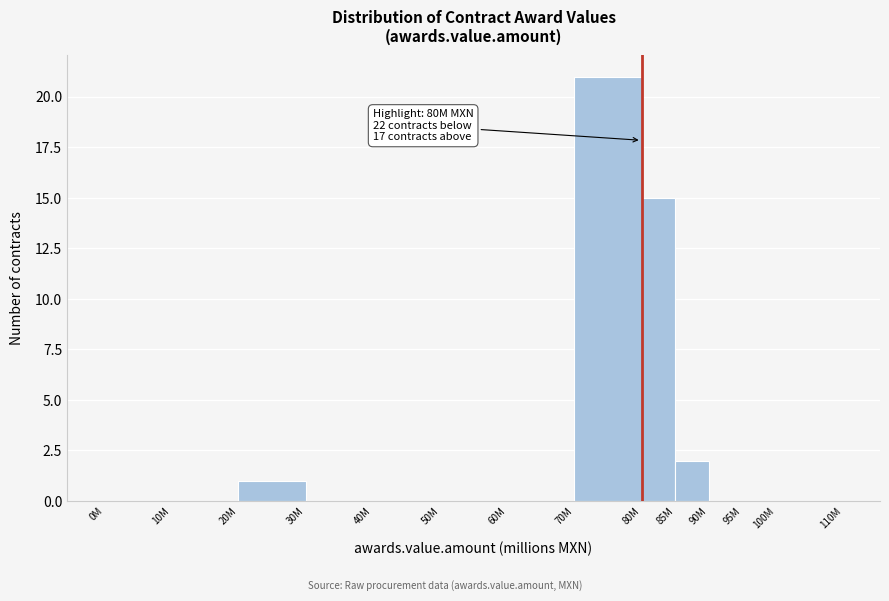

Reading left to right, what are all the values shown in this chart?

0M=0	10M=0	20M=1	30M=0	40M=0	50M=0	60M=0	70M=21	80M=15	85M=2	90M=0	95M=0	100M=0